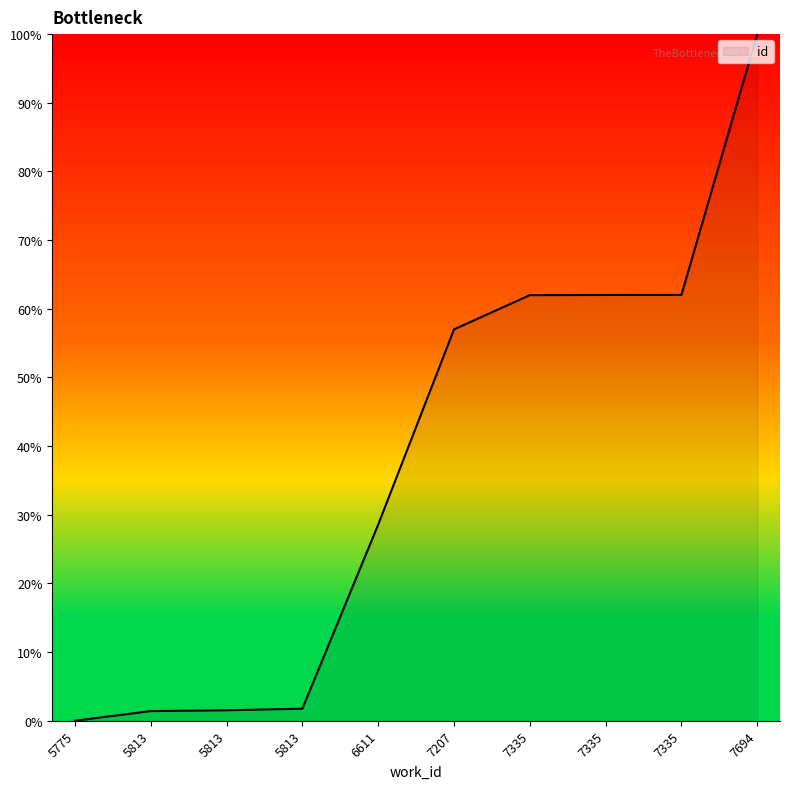

Is it true that the value at 7335 is 100.1?

False